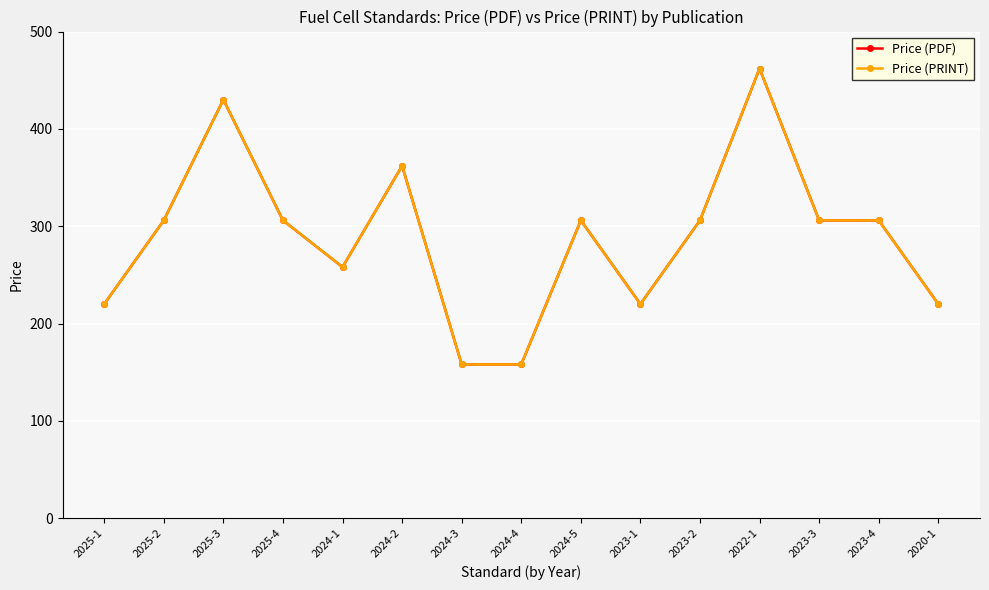

Does the chart have visible grid lines?

Yes